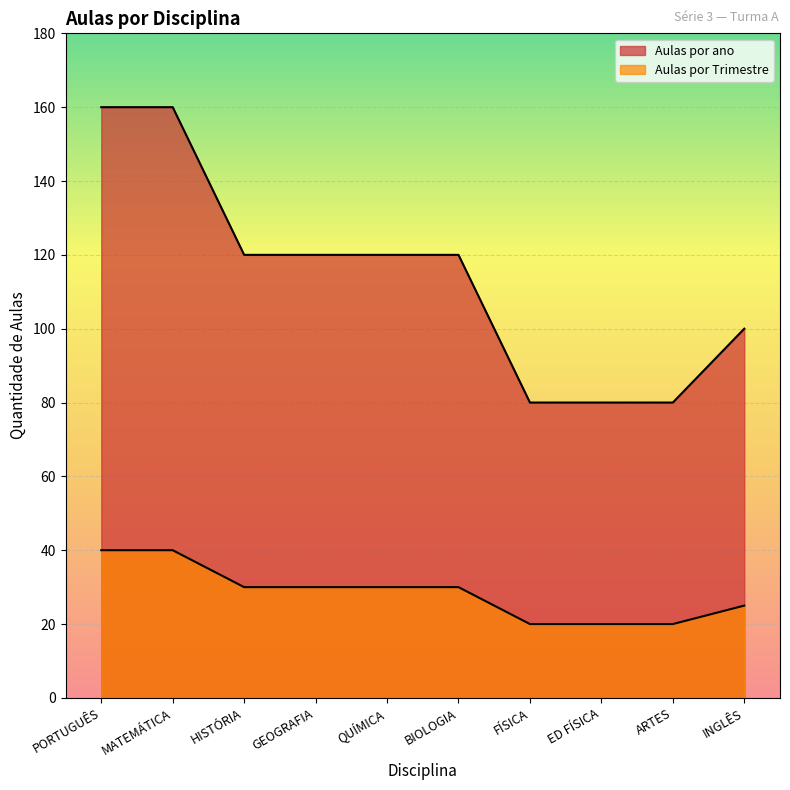

What are all the series names shown in the legend?

Aulas por Trimestre, Aulas por ano